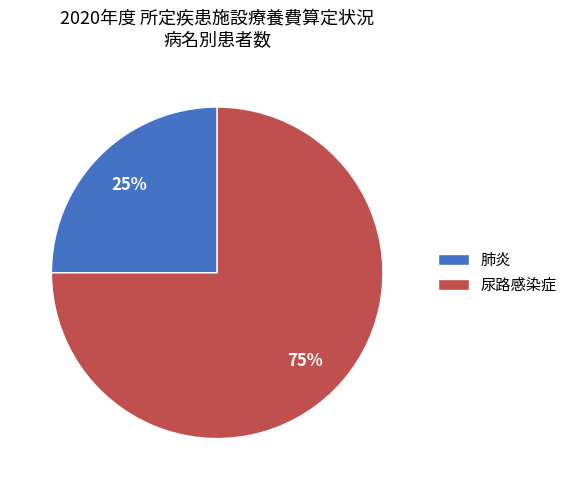

What percentage is the 肺炎 slice, to the nearest percent?

25%